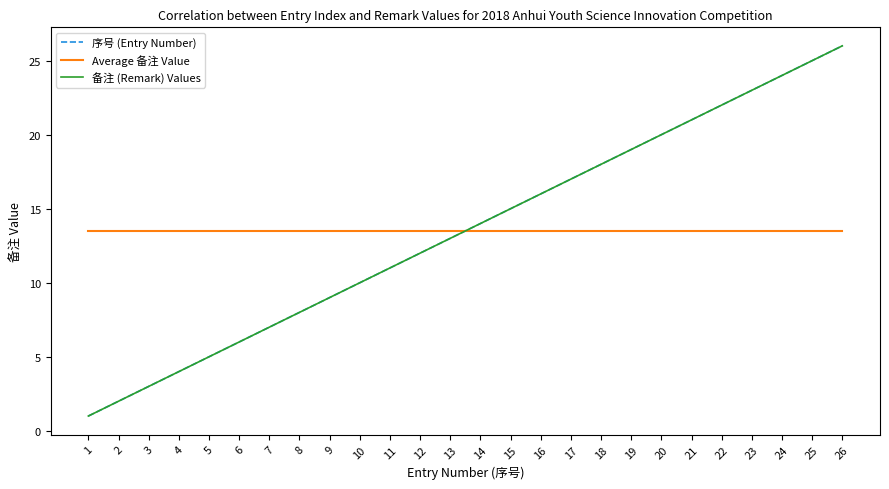

What is the value of the Average 备注 Value point at the 7th from the left?

13.5